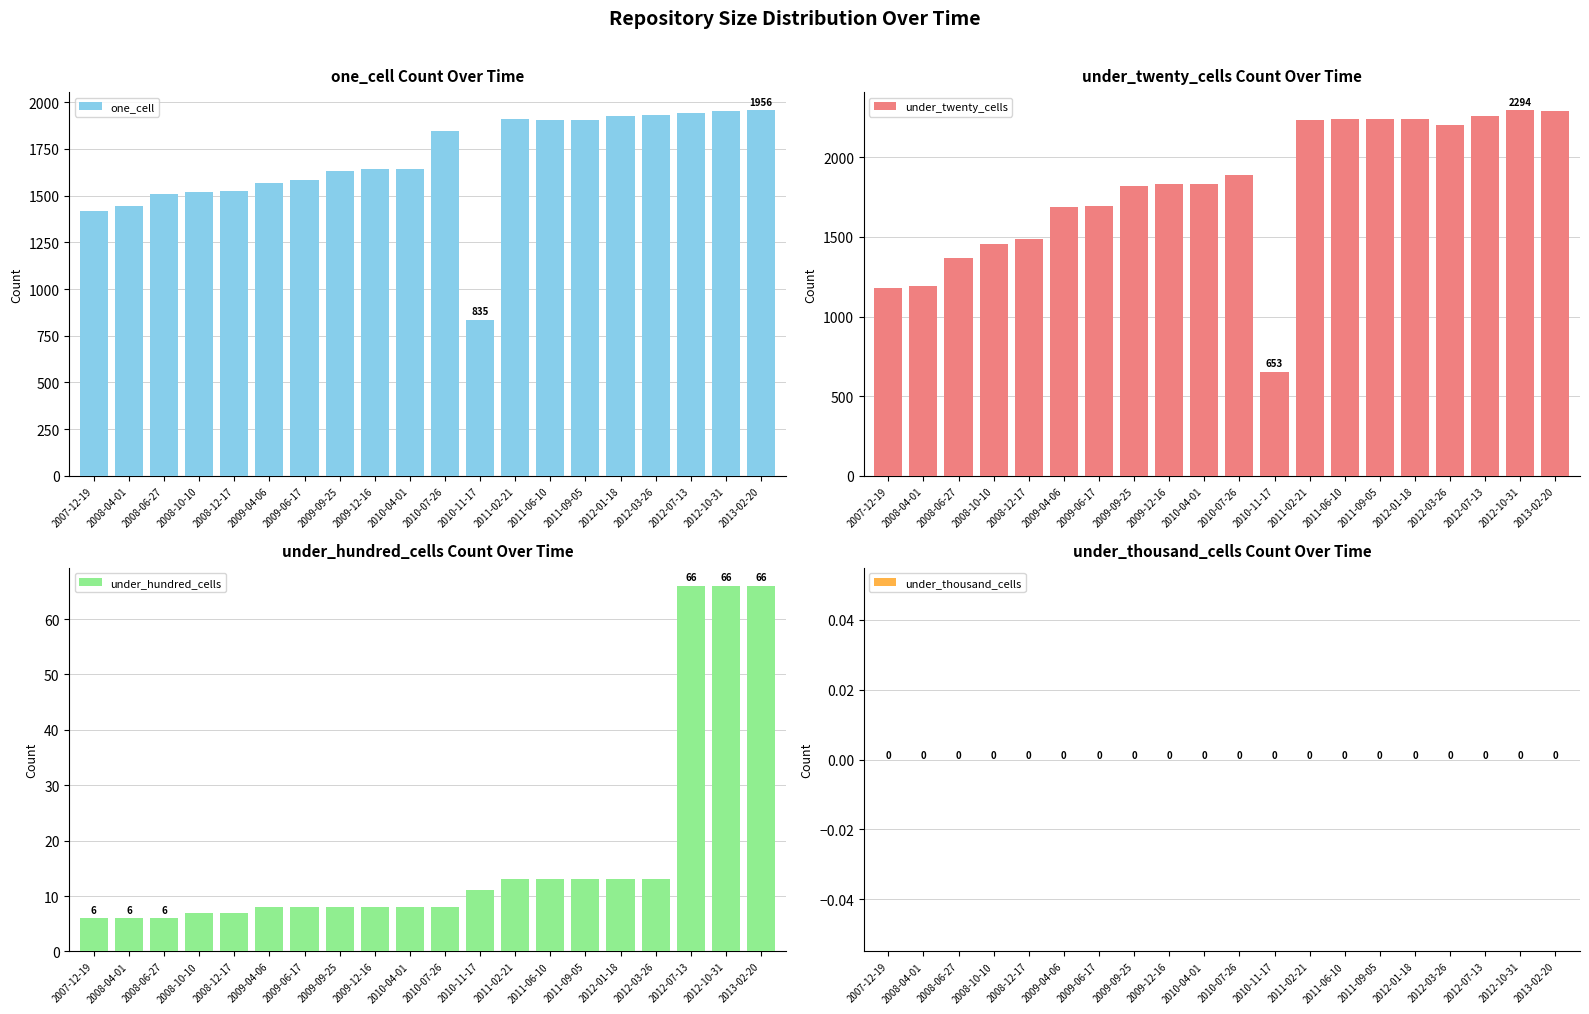

Which category has the lowest value across all series?

2007-12-19